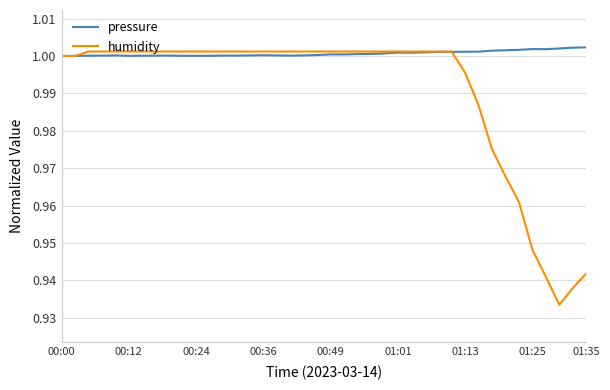

Which series has the largest total across all categories?

pressure